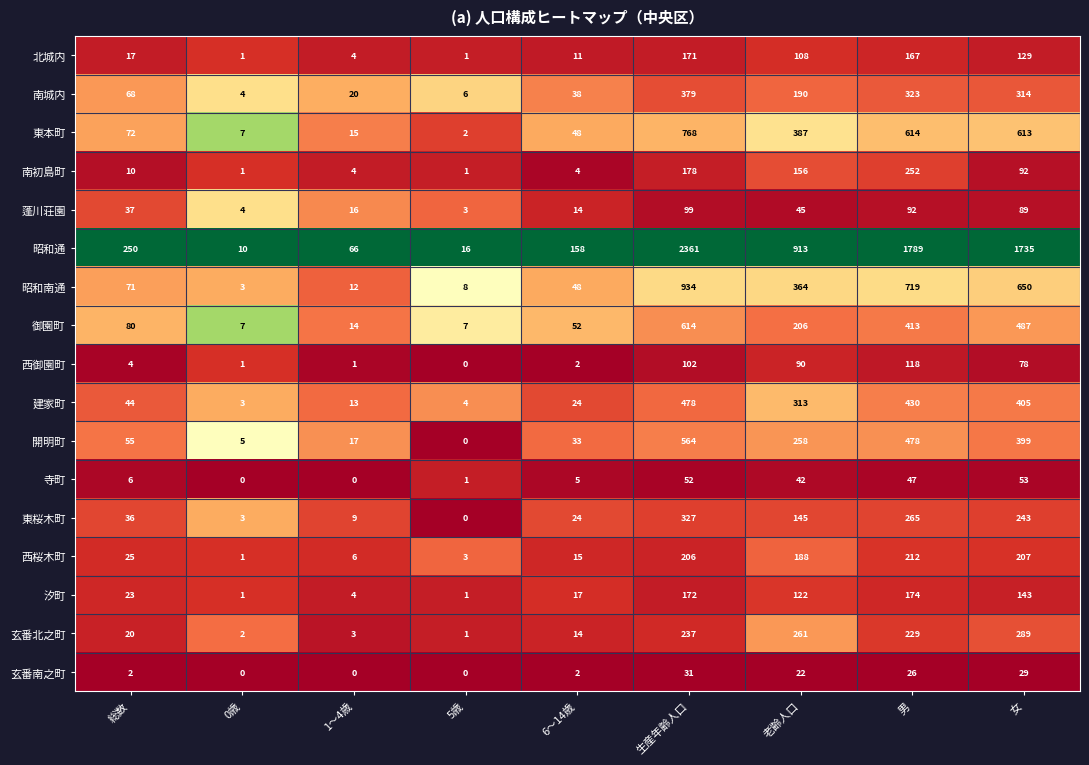

At which label does 南城内 reach its peak?

生産年齢人口